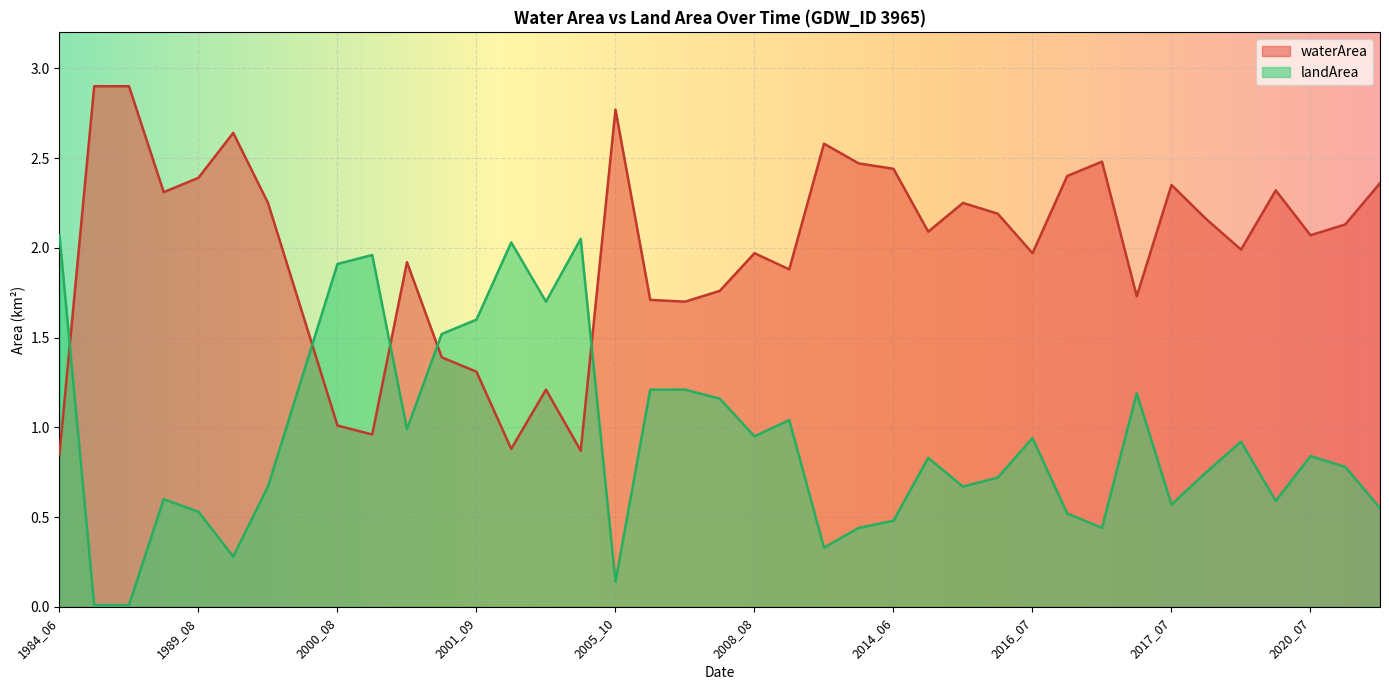

What is the value of the waterArea point at the 32nd from the left?

1.7